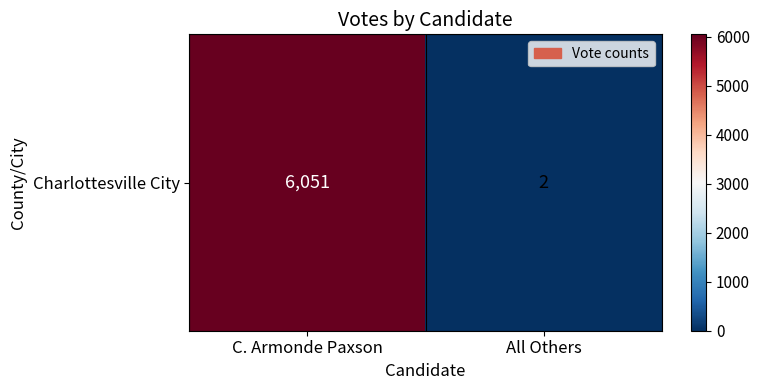

Rank the categories by value from highest to lowest.

C. Armonde Paxson, All Others